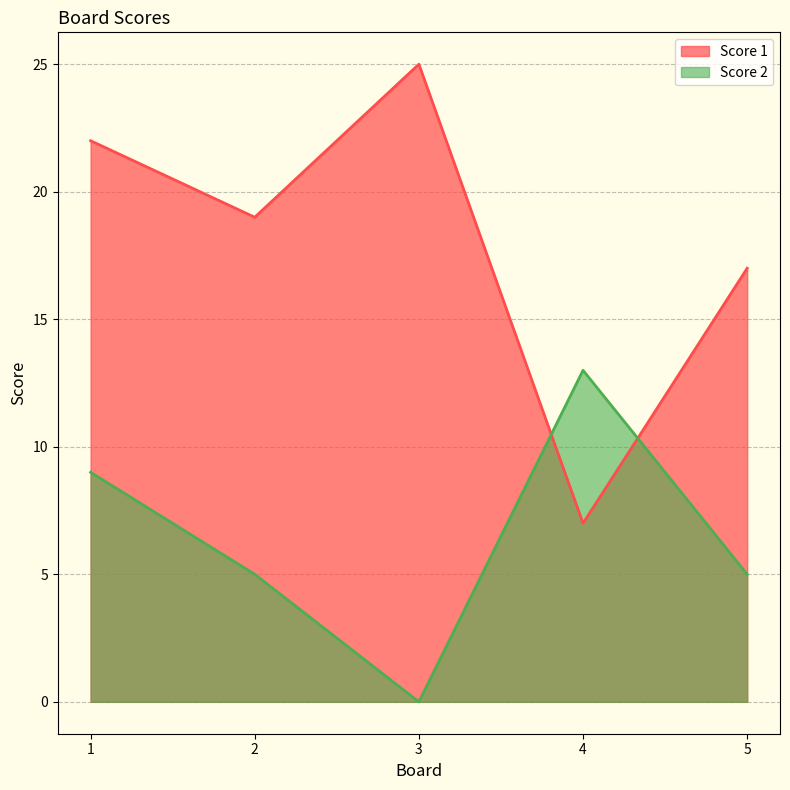

How many lines are shown in the chart?

2